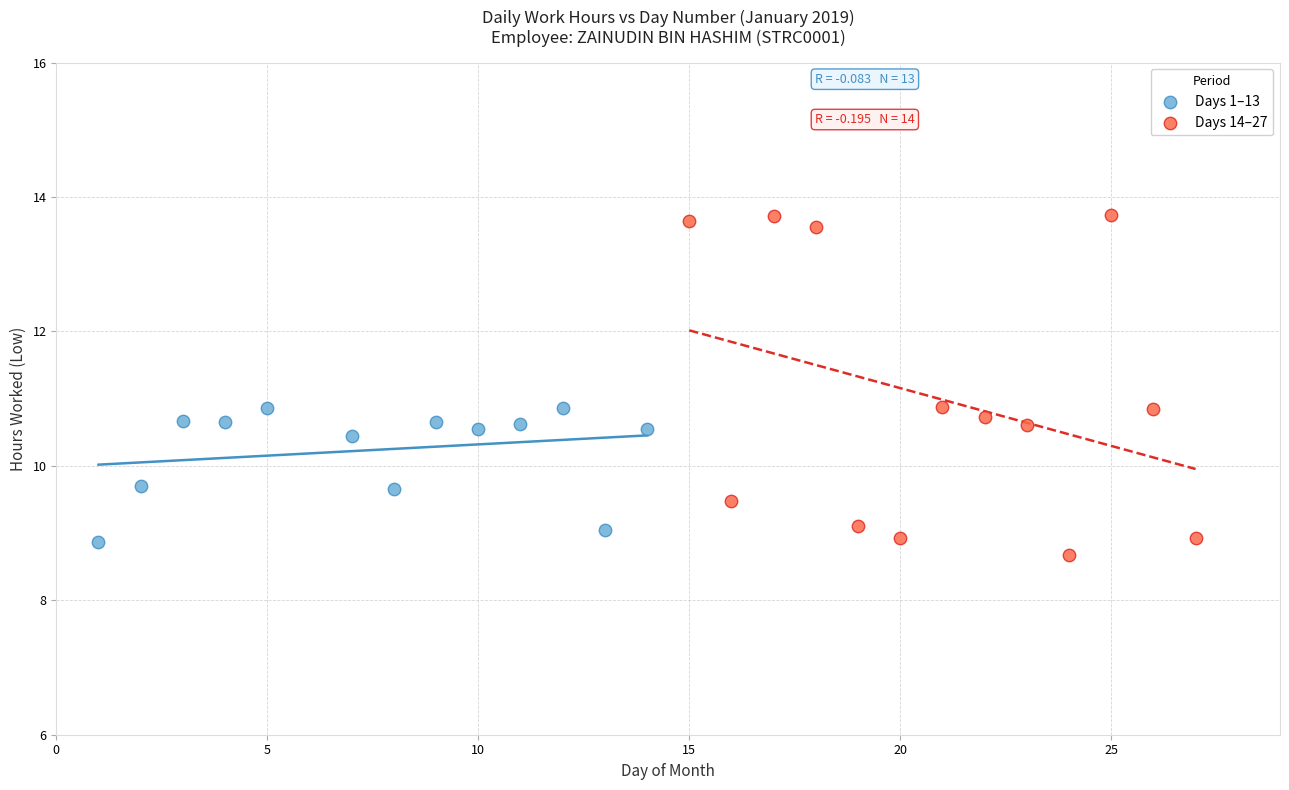

Which series has the widest spread of Y values?

Days 14–27